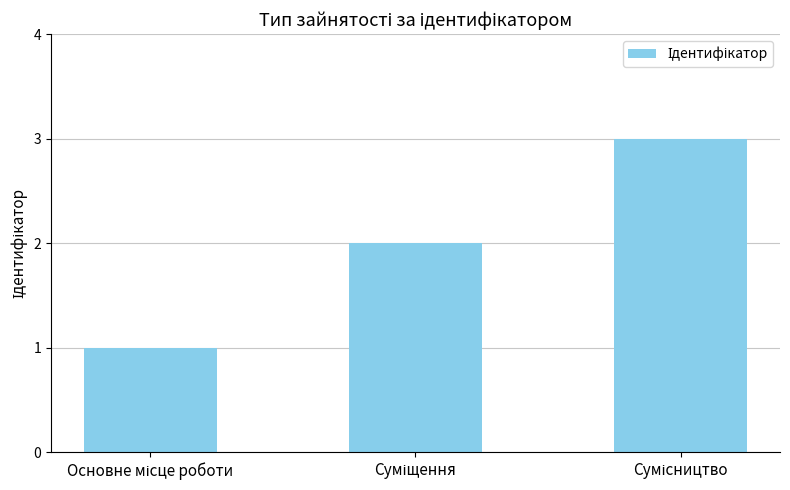

How many values are below 2?

1